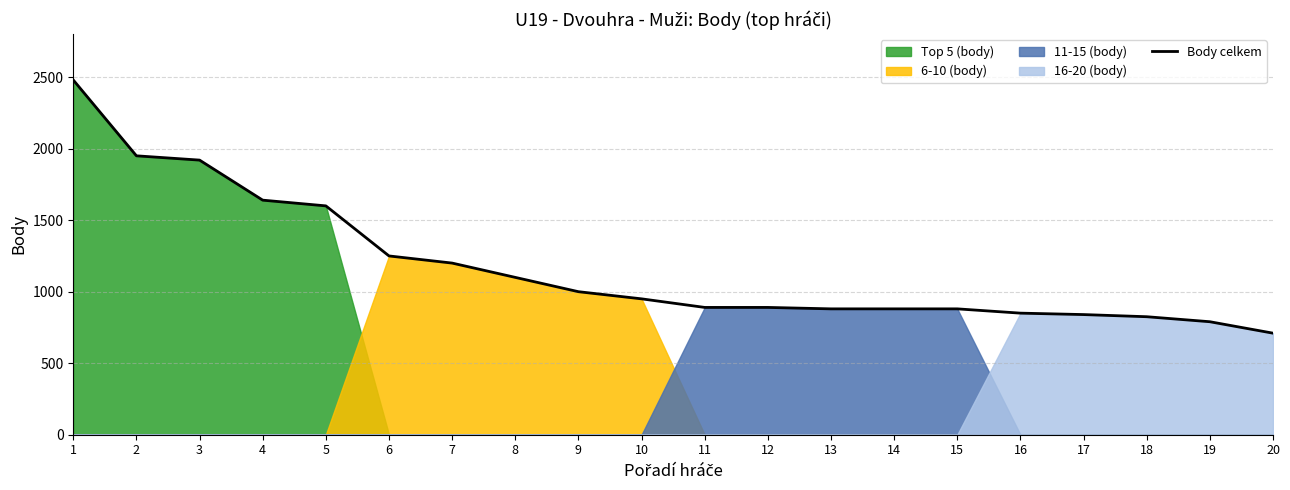

Is it true that the value at 1 is 2480?

True